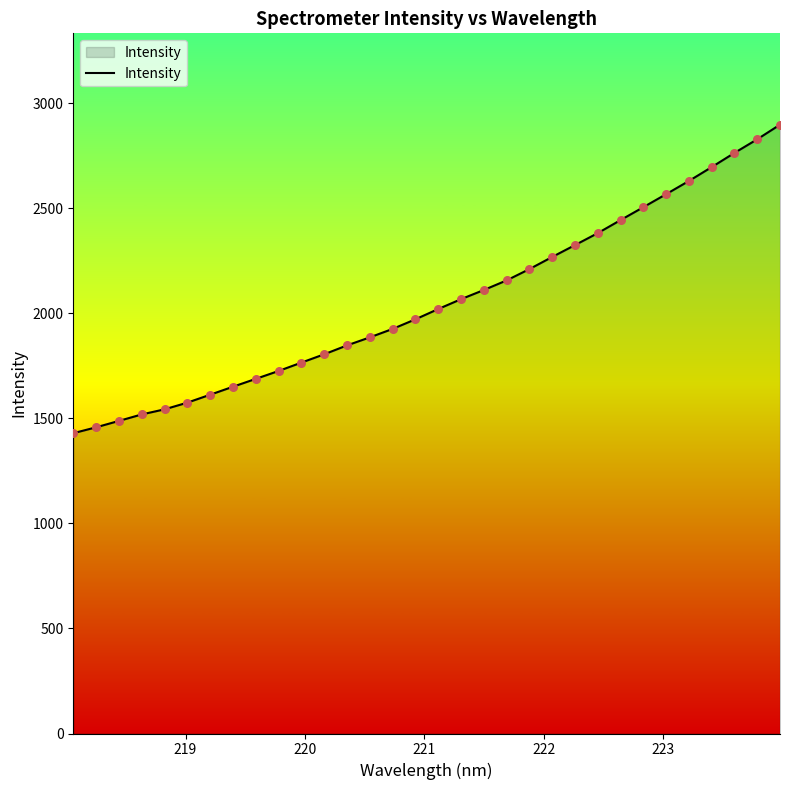

What is the smallest value displayed?

1429.5